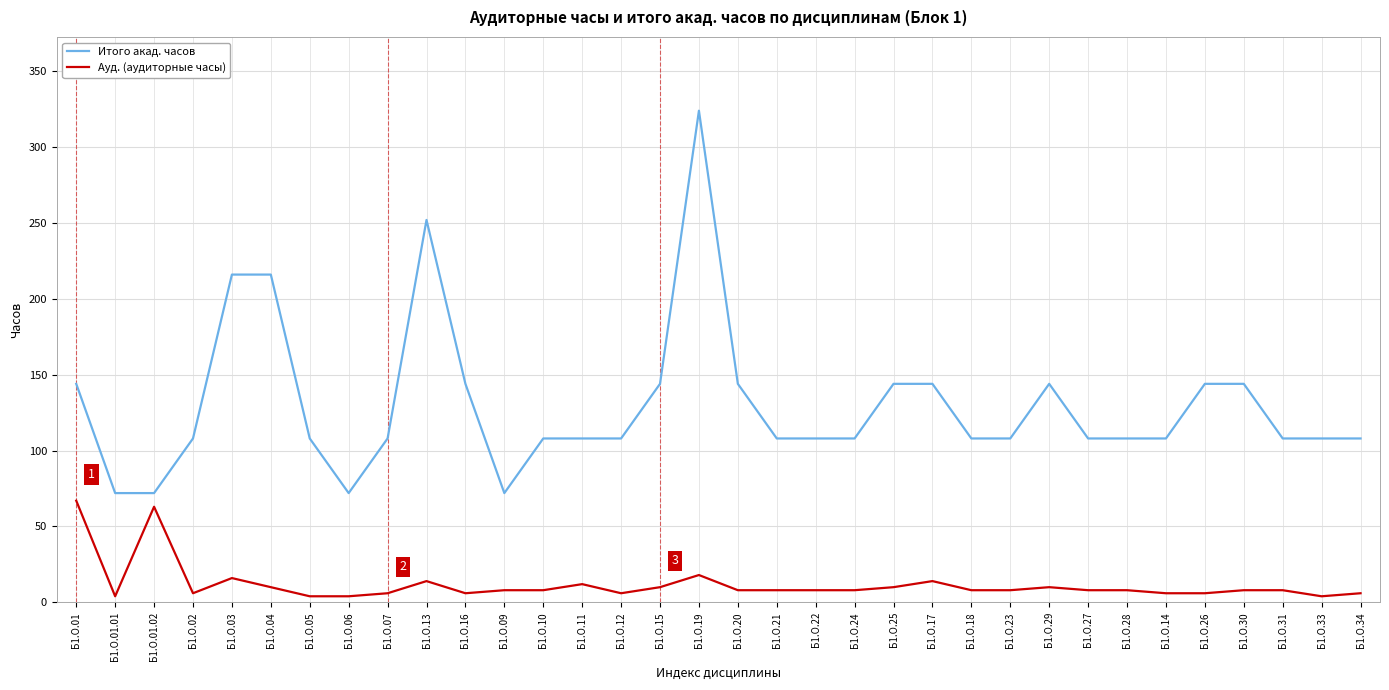

True or false: Ауд. (аудиторные часы) and Итого акад. часов cross at least once.

False